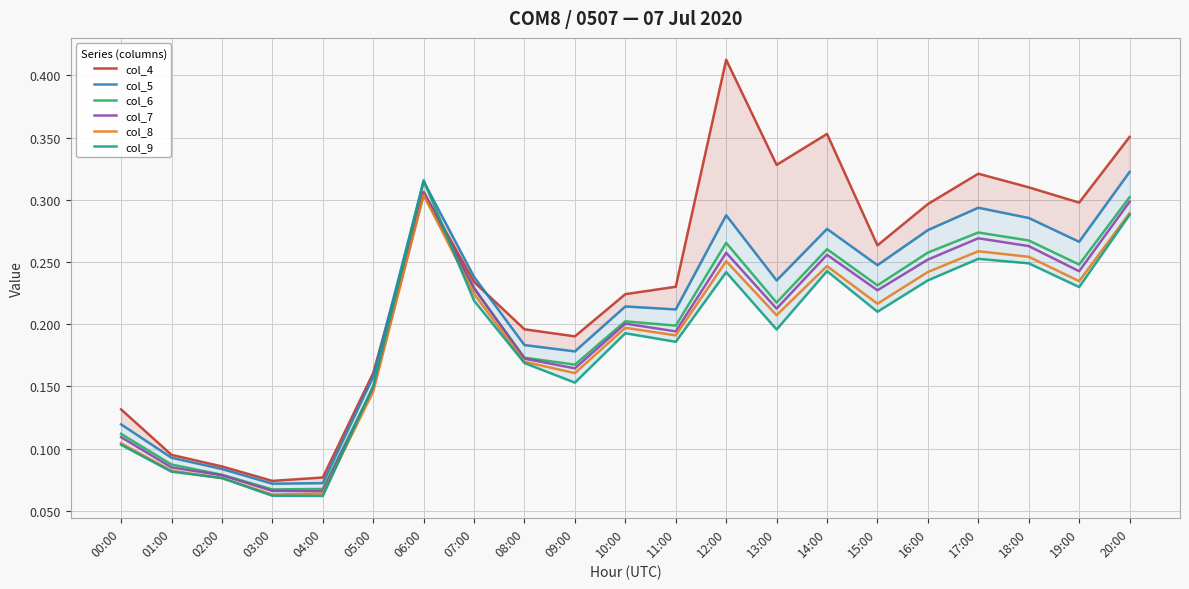

What is the value of the col_6 point at the 11th from the left?

0.2